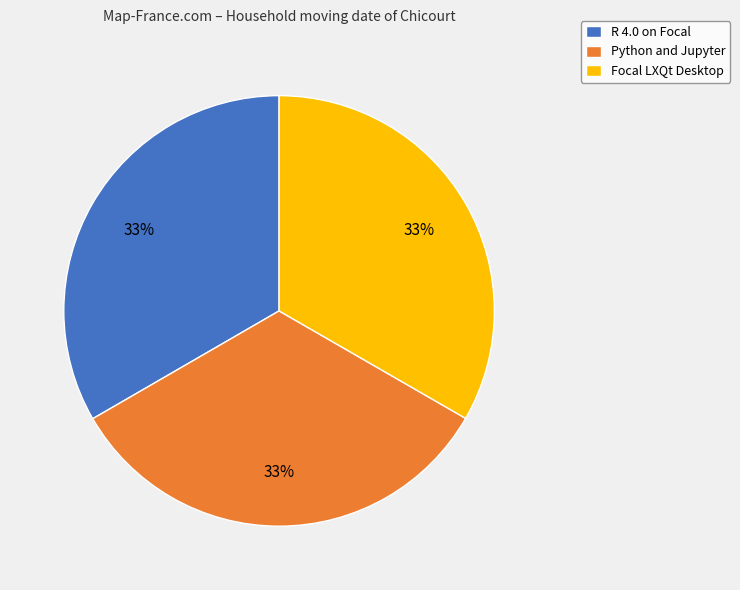

Is there a majority slice in this chart?

No